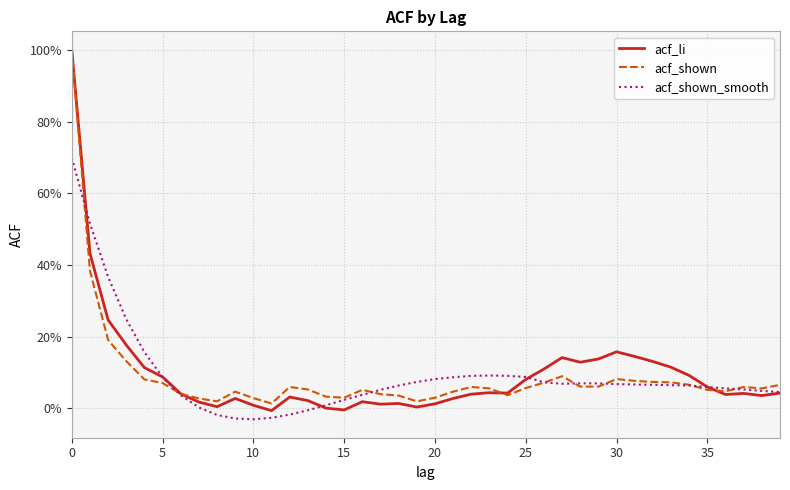

Does the chart have visible grid lines?

Yes